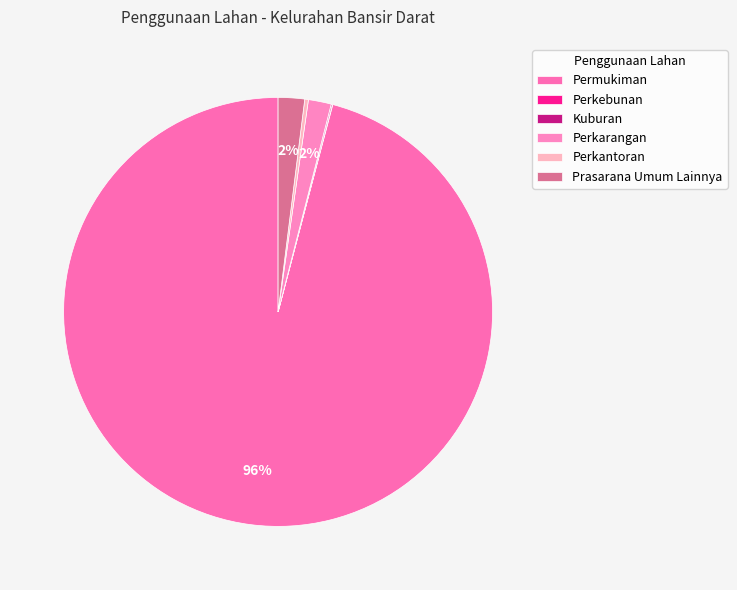

Is it true that Kuburan is 1% of the pie?

False